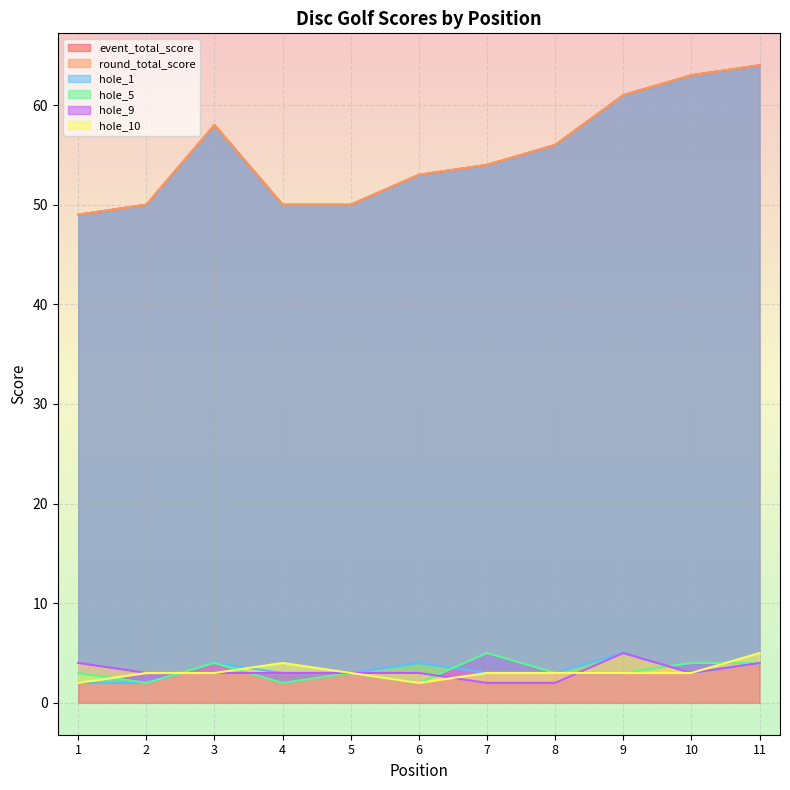

Count the number of categories in the chart.

11